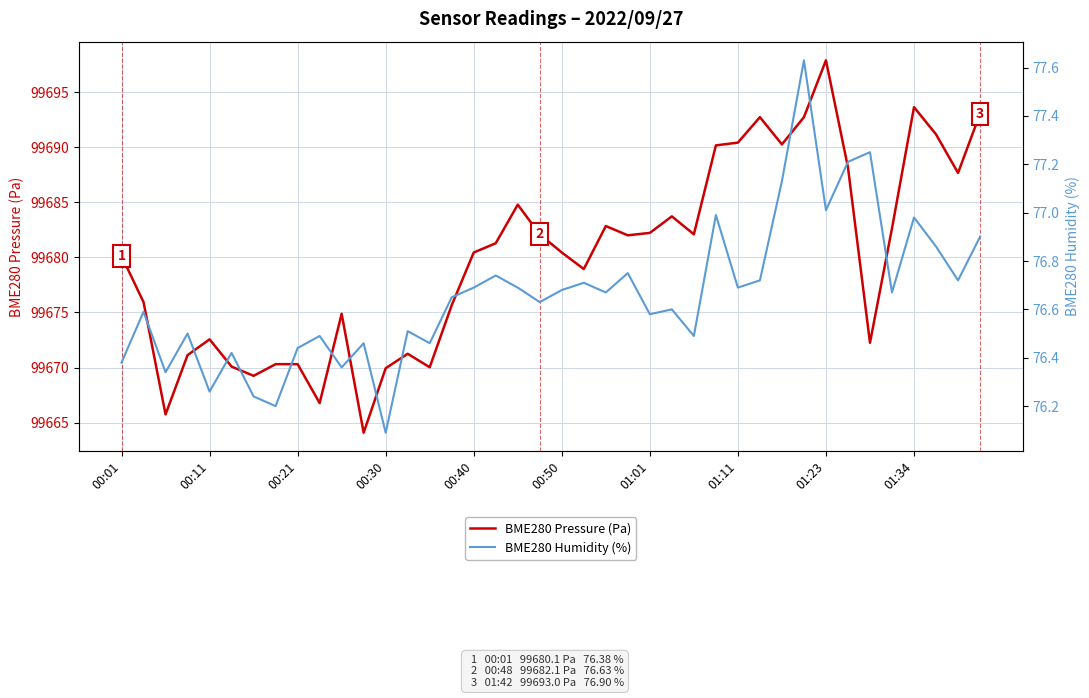

How many series are shown in this chart?

2